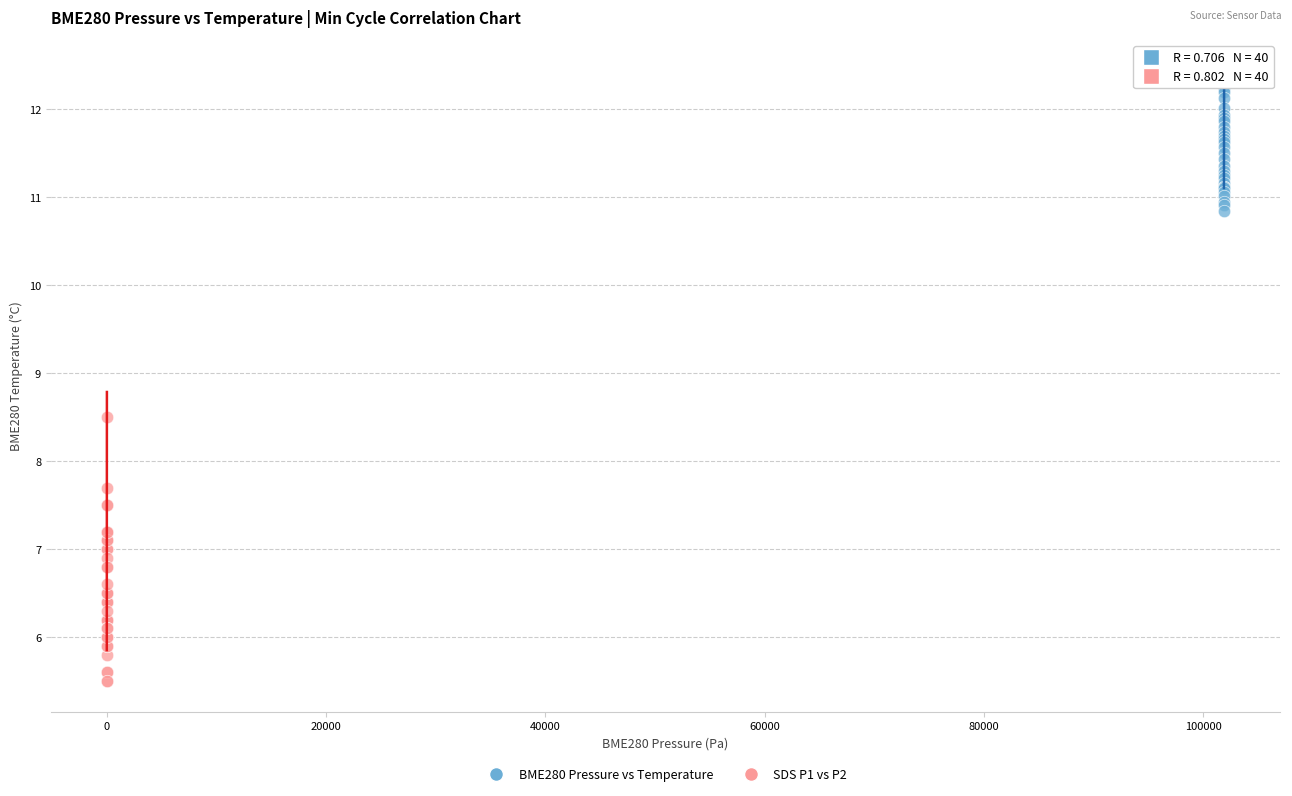

Which series reaches the minimum Y coordinate?

SDS P1 vs P2